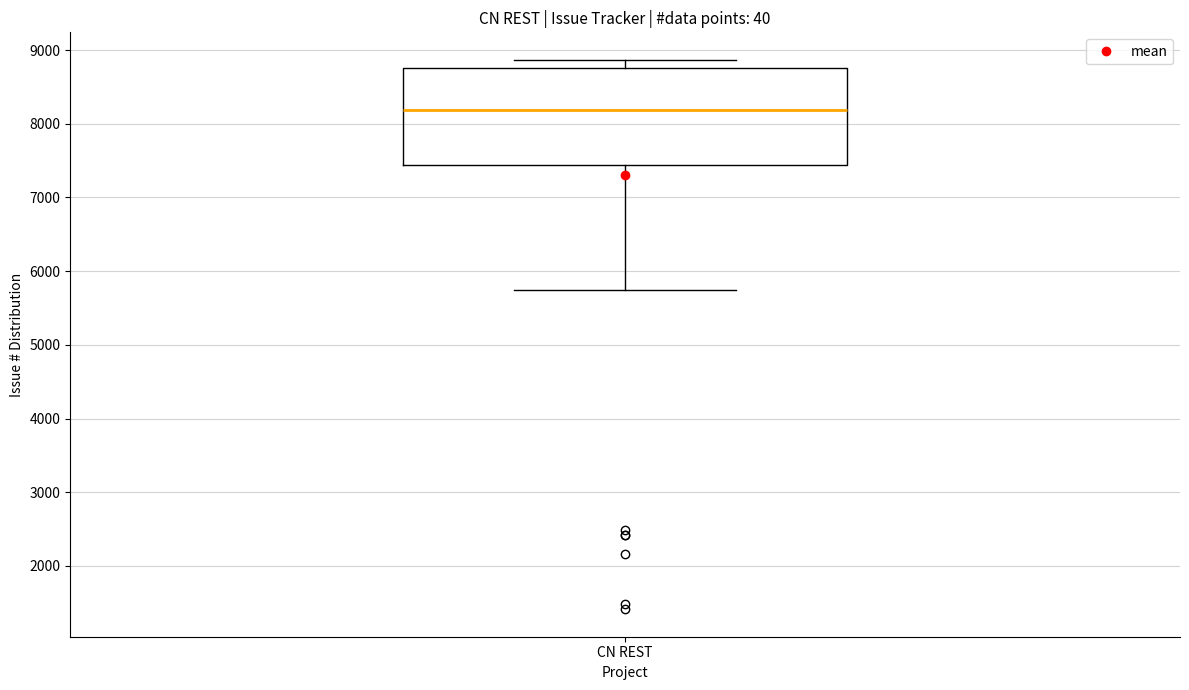

Where is the upper edge of the box for CN REST on the y-axis? The values are not printed on the chart, so give them approximately, as read against the axis.

8800